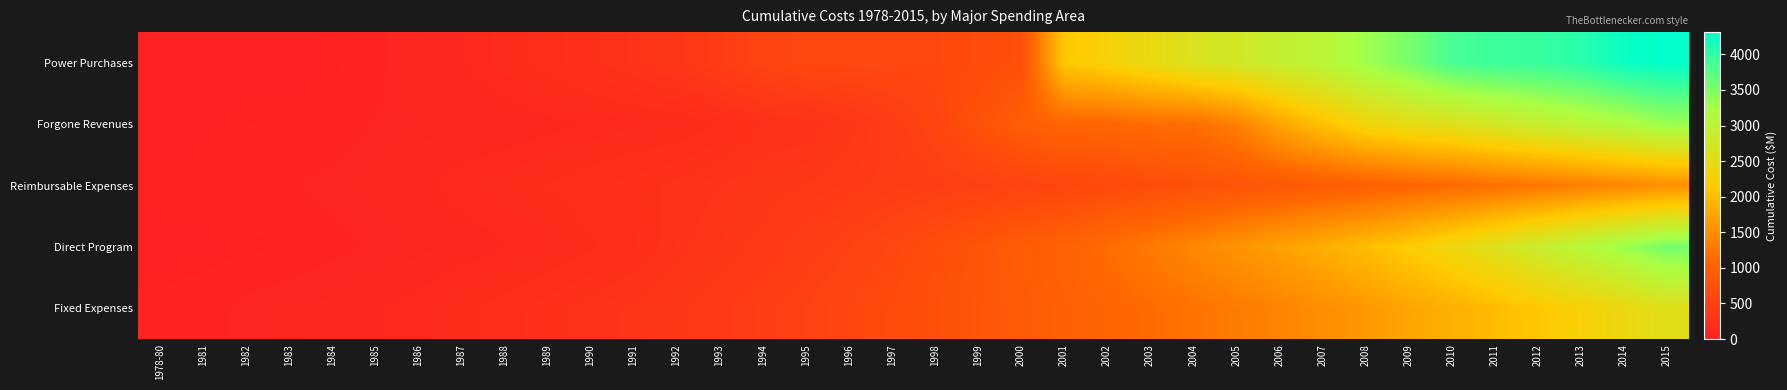

Count the number of data series in this chart.

5